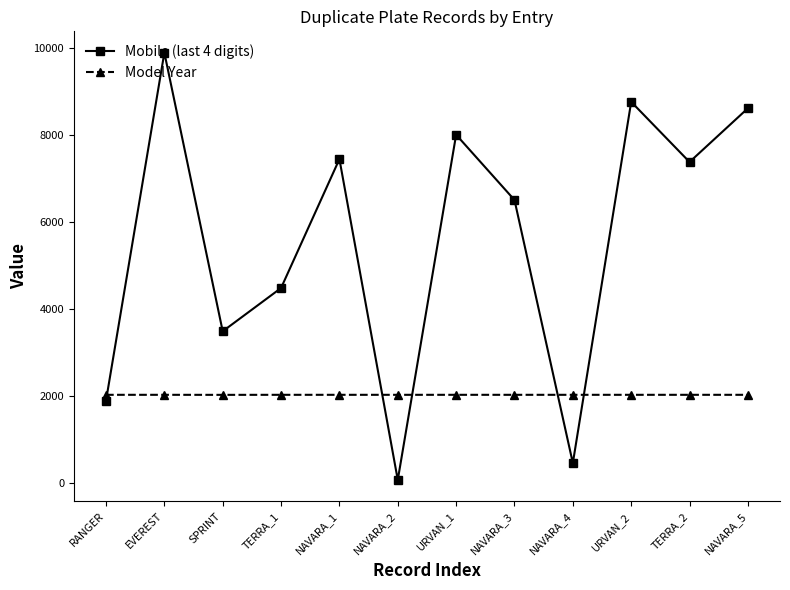

What is the minimum value for Model Year?

2023